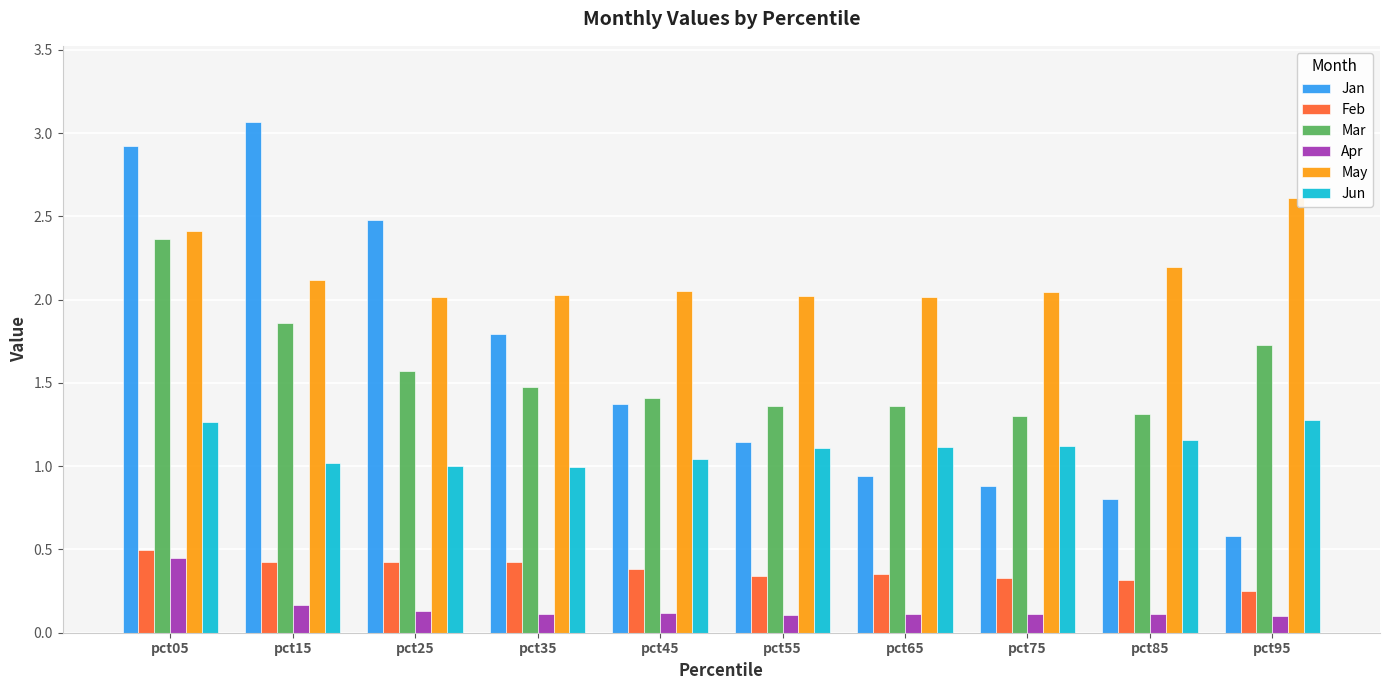

Is it true that Mar equals 1.3 at pct75?

True